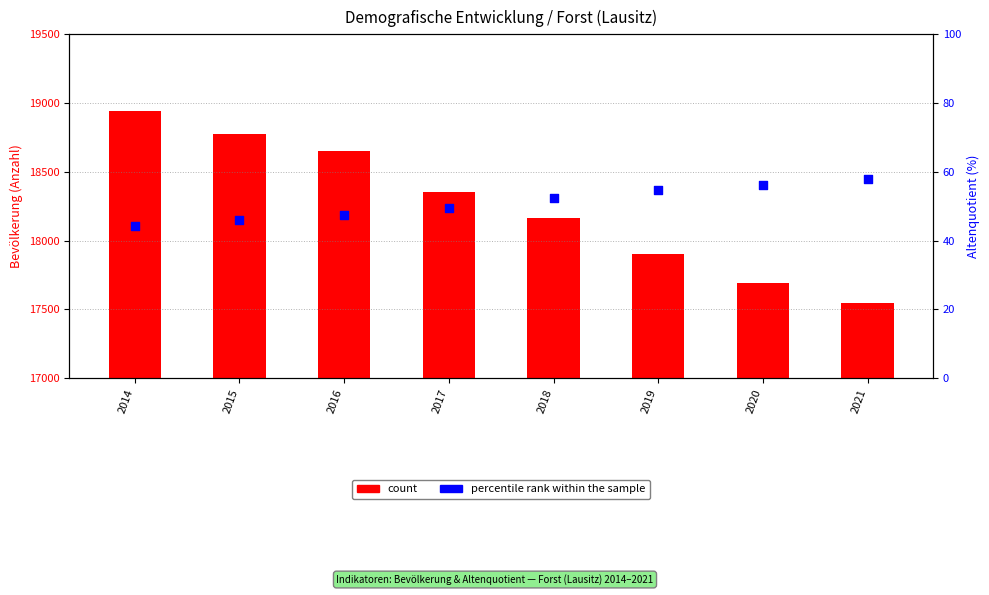

Which series has the largest Y range (max minus min)?

count